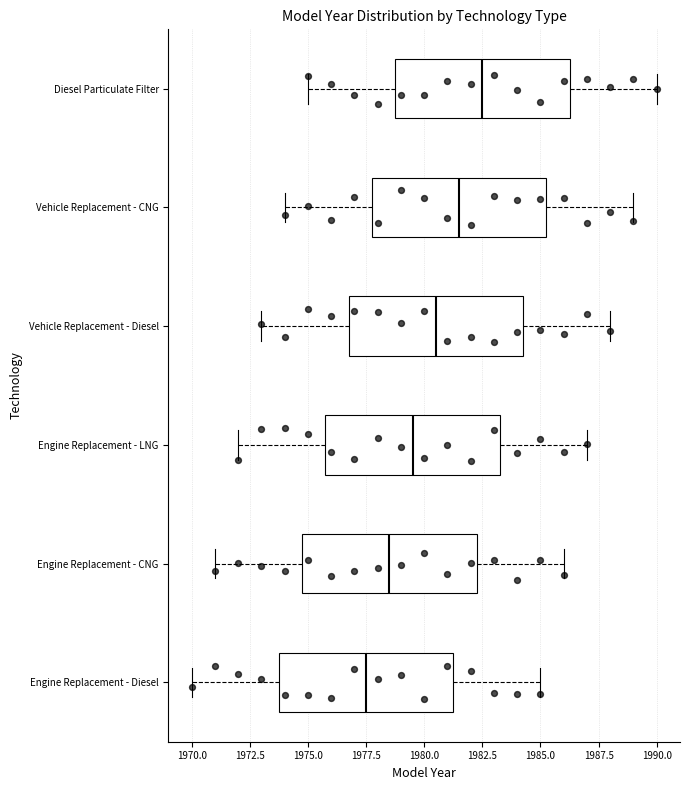

Reading bottom to top, transcribe this box plot: for each box, give where its median line is, the range the box spans, and where its two whiskers end, as read against the x-axis. The values are not printed on the chart, so give them approximately, as read against the axis.

Engine Replacement - Diesel: median 1977.5, box 1974.0 to 1981.5, whiskers 1970.0 to 1985.0
Engine Replacement - CNG: median 1978.5, box 1975.0 to 1982.5, whiskers 1971.0 to 1986.0
Engine Replacement - LNG: median 1979.5, box 1976.0 to 1983.5, whiskers 1972.0 to 1987.0
Vehicle Replacement - Diesel: median 1980.5, box 1977.0 to 1984.5, whiskers 1973.0 to 1988.0
Vehicle Replacement - CNG: median 1981.5, box 1978.0 to 1985.5, whiskers 1974.0 to 1989.0
Diesel Particulate Filter: median 1982.5, box 1979.0 to 1986.5, whiskers 1975.0 to 1990.0